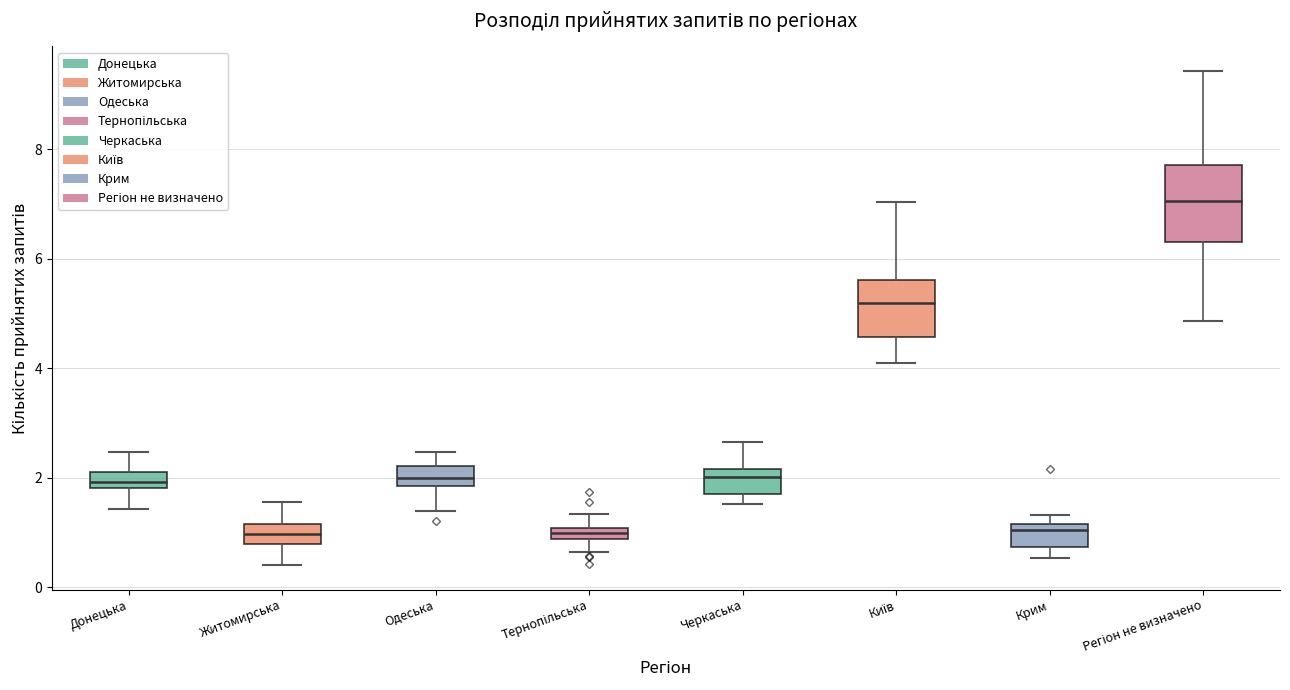

Where is the lower edge of the box for Одеська on the y-axis? The values are not printed on the chart, so give them approximately, as read against the axis.

1.8